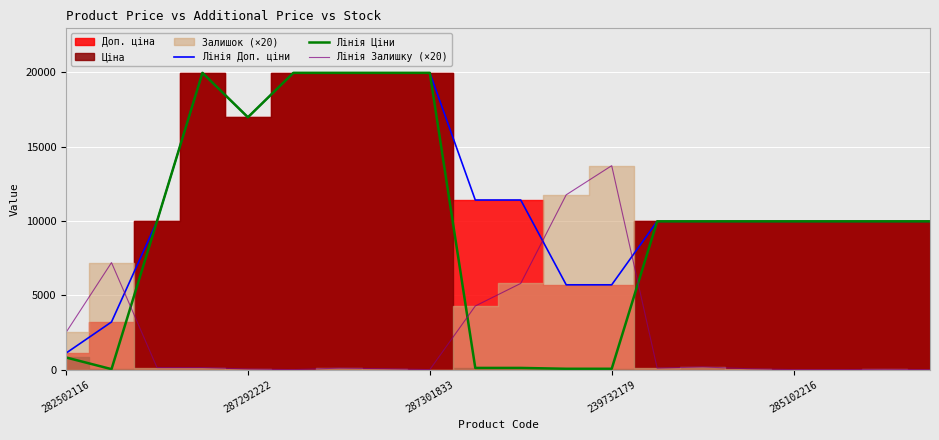

True or false: Лінія Доп. ціни has a value of 9975.0 at 18.

True